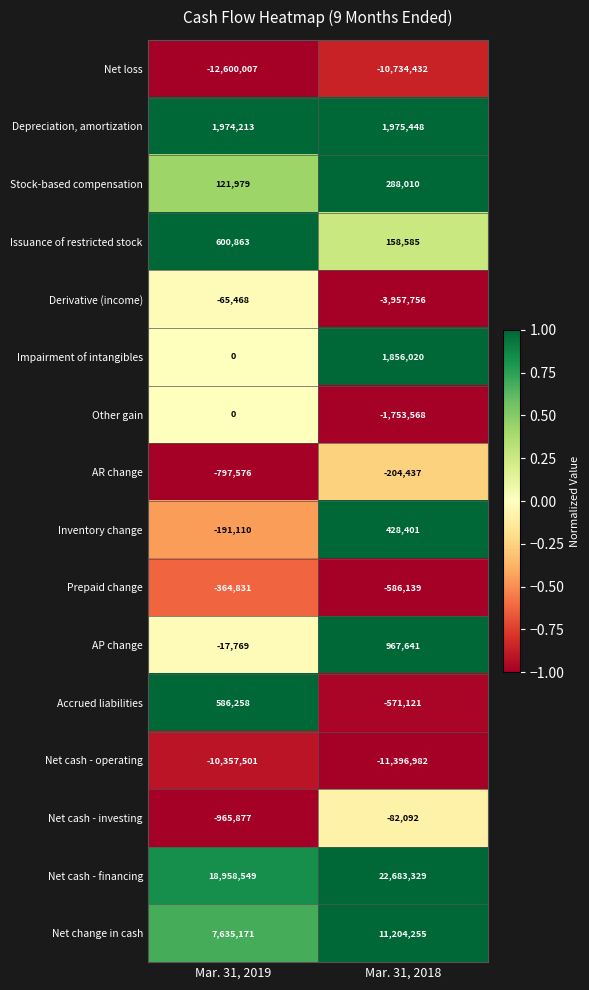

What is the smallest value displayed?

-12600007